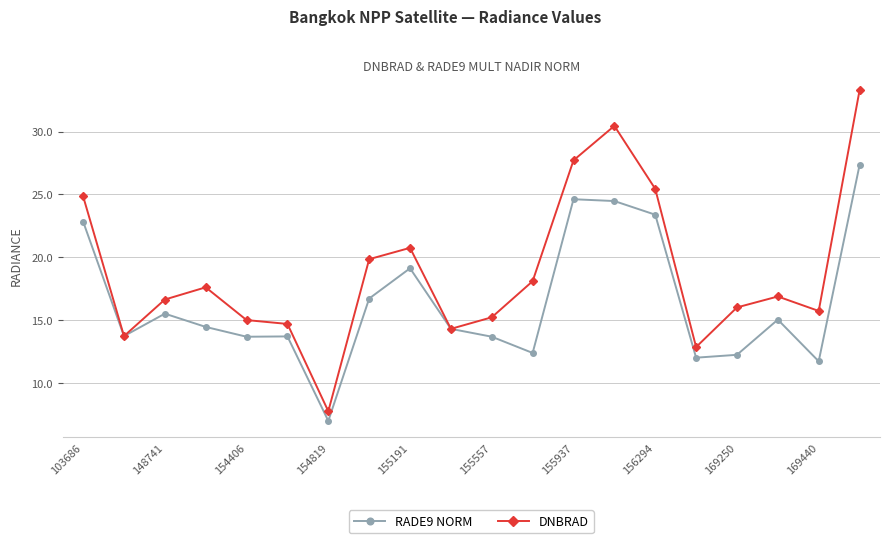

What is the minimum value for DNBRAD?

7.8